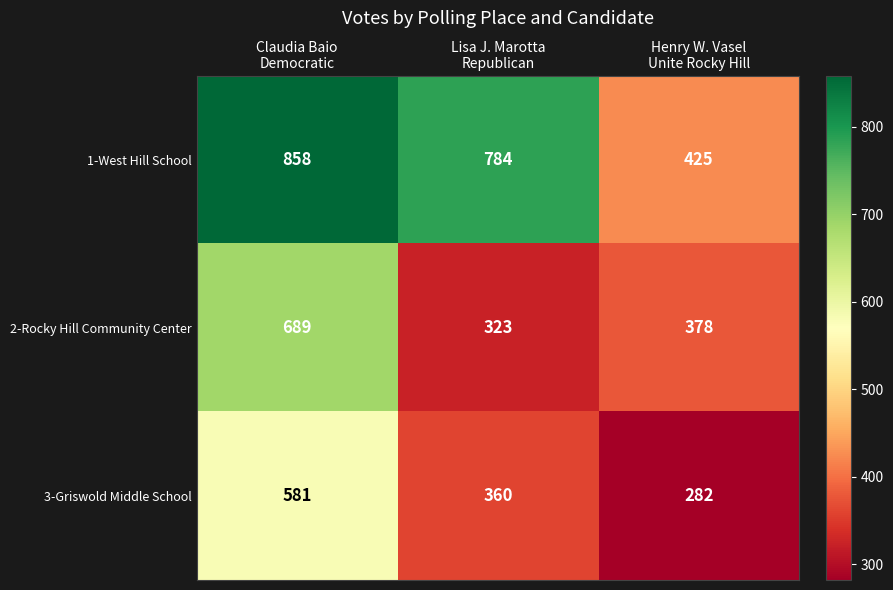

How many 1-West Hill School values are between 425 and 858?

3